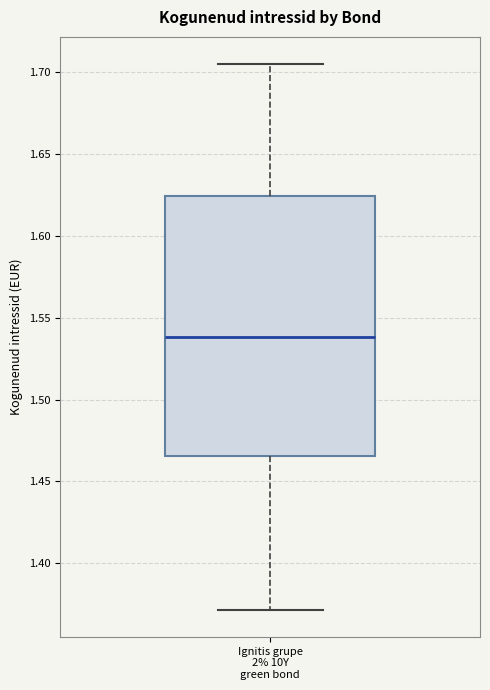

Transcribe this box plot: give where the median line is, the range the box spans, and where the two whiskers end, as read against the y-axis. The values are not printed on the chart, so give them approximately, as read against the axis.

median 1.540, box 1.465 to 1.625, whiskers 1.370 to 1.705